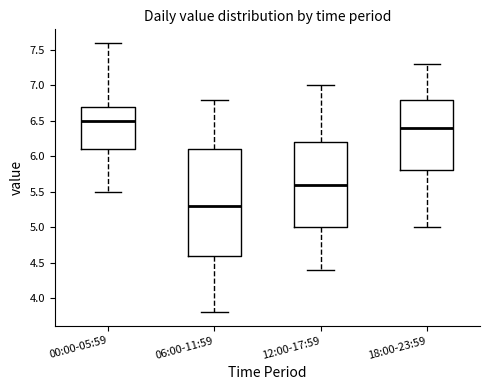

Which box's median line is the lowest?

06:00-11:59